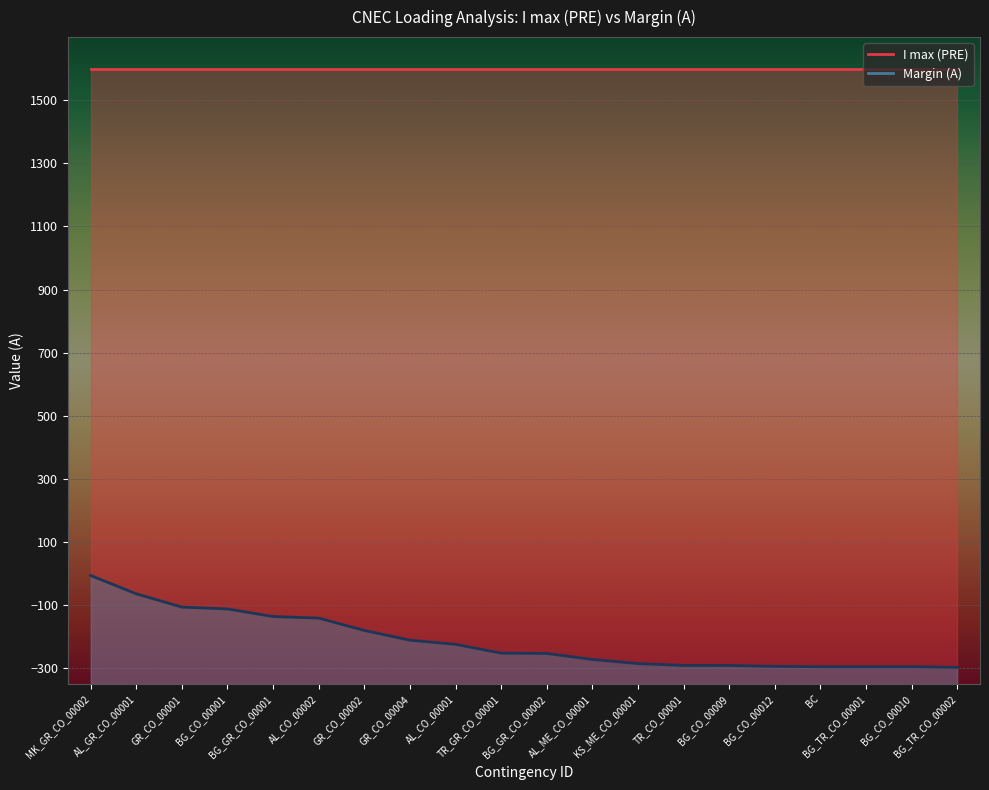

What is the average value?

-215